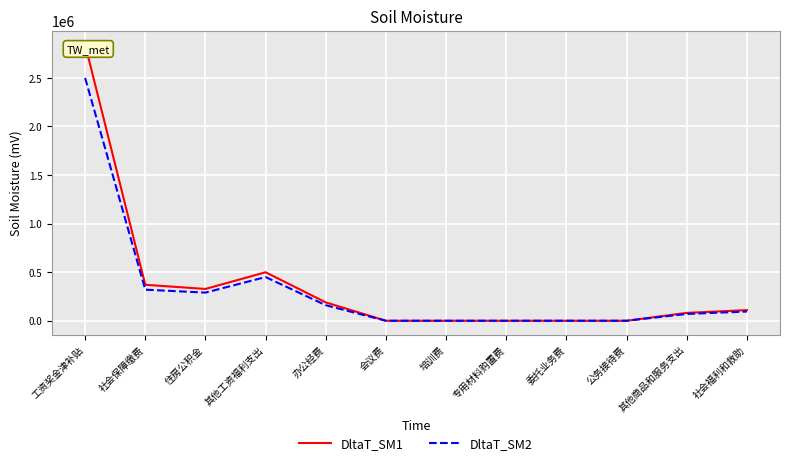

What is the sum of all DltaT_SM1 values?

4421198